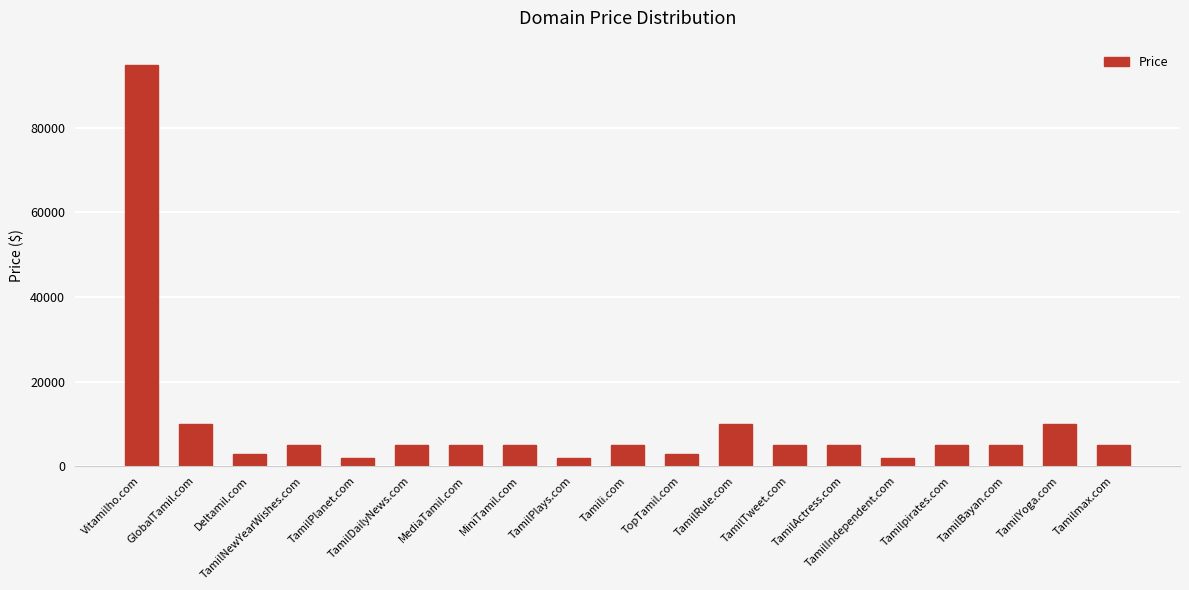

What is the average value?

9730